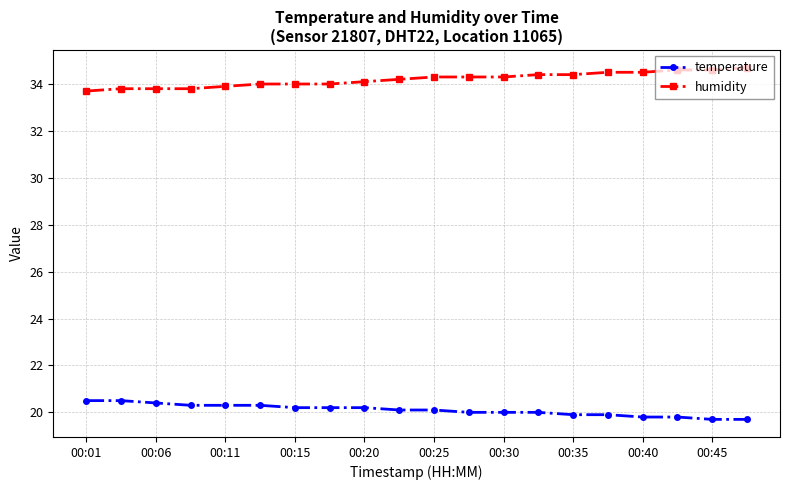

True or false: humidity and temperature cross at least once.

False